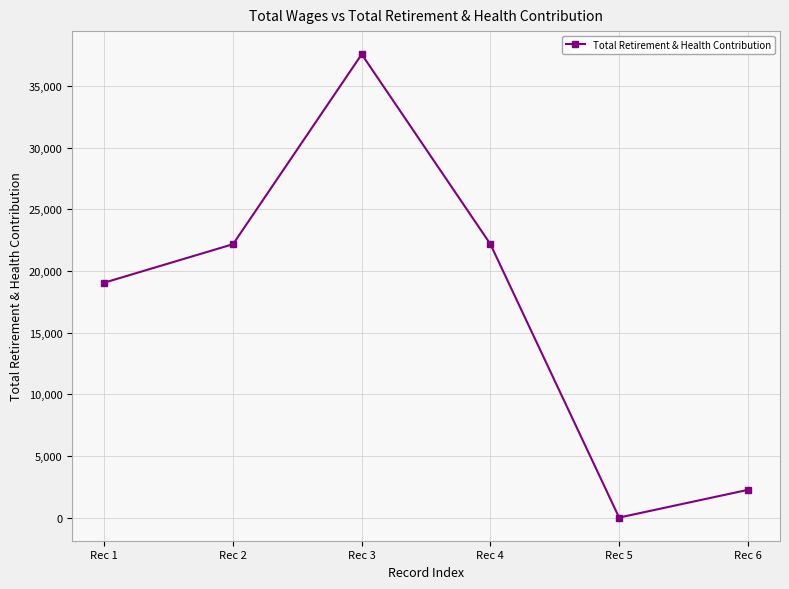

Is it true that the value at Rec 3 is 22621?

False